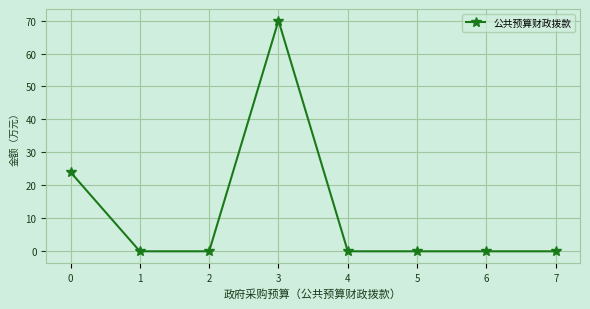

How many values are between 0 and 24?

7